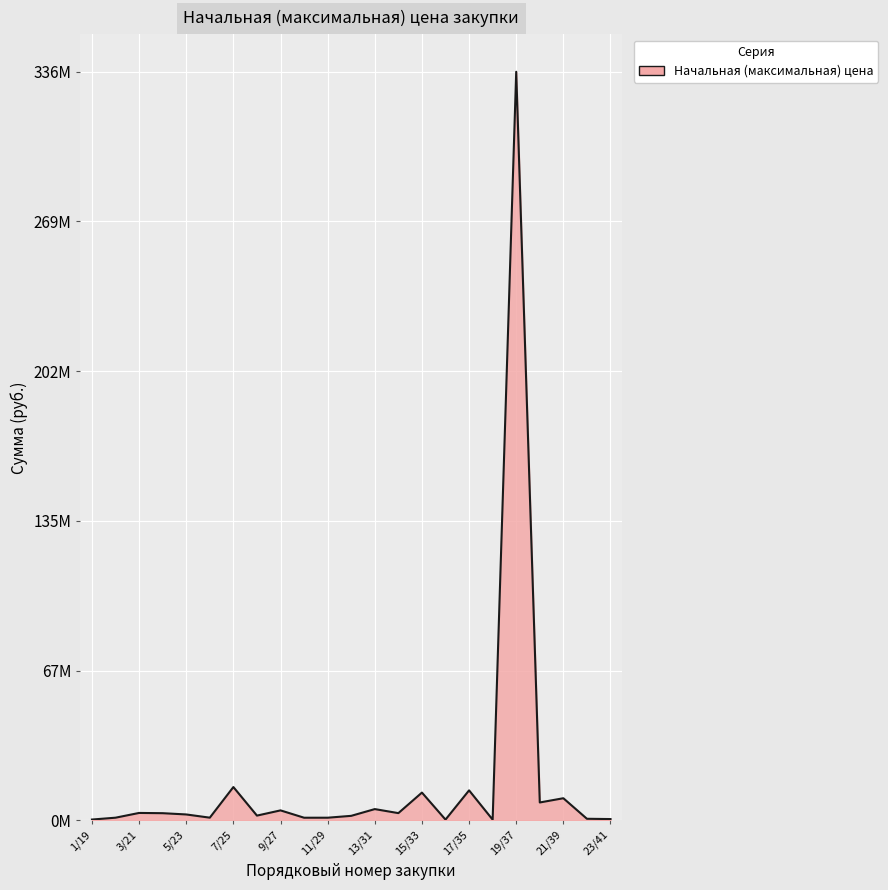

Rank the categories by value from lowest to highest.

18/36, 16/34, 1/19, 23/41, 22/40, 10/28, 11/29, 2/20, 6/24, 12/30, 8/26, 5/23, 4/22, 14/32, 3/21, 9/27, 13/31, 20/38, 21/39, 15/33, 17/35, 7/25, 19/37